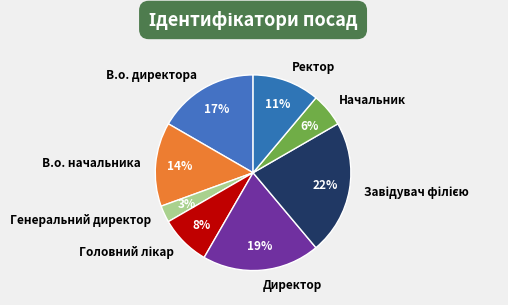

How many segments does this pie chart have?

8